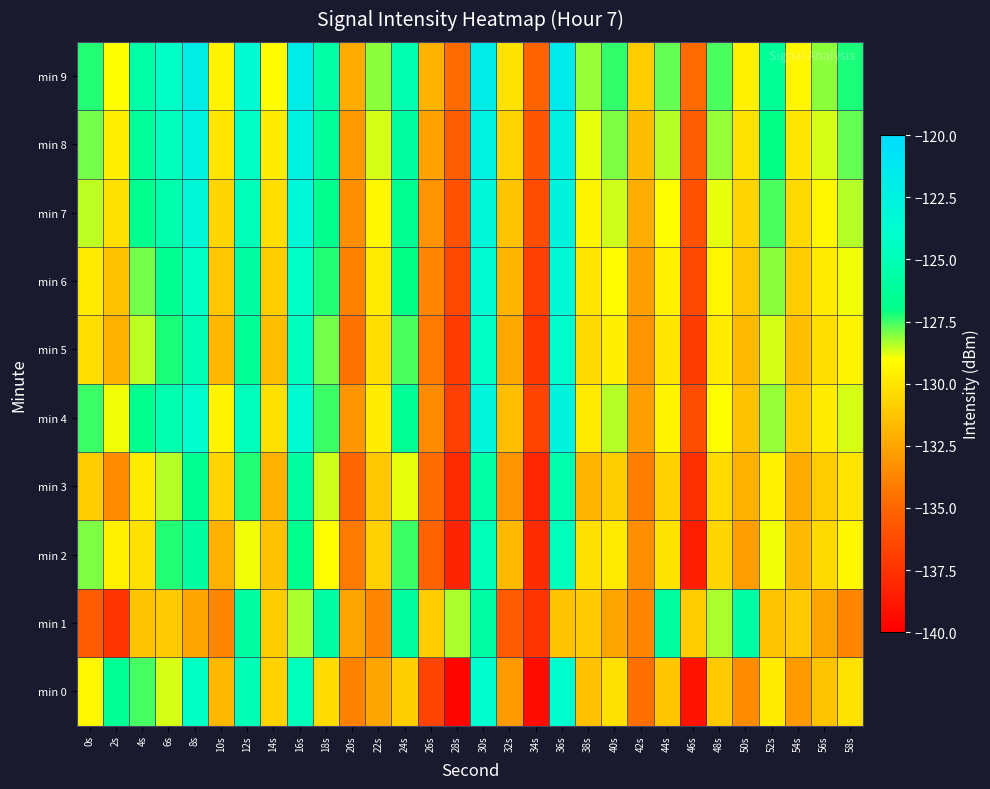

What is the greatest value displayed?

-121.6